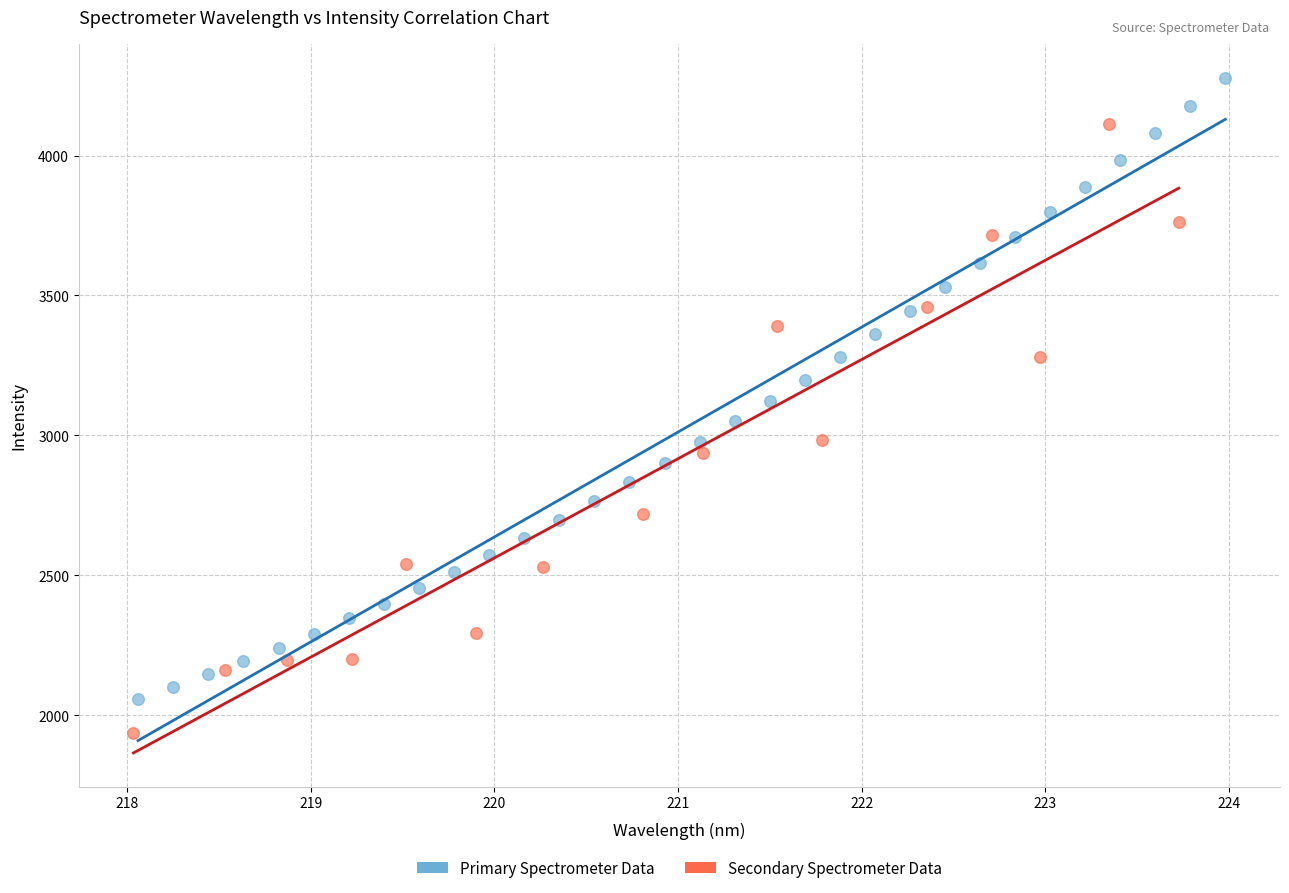

Which series reaches the minimum Y coordinate?

Secondary Spectrometer Data